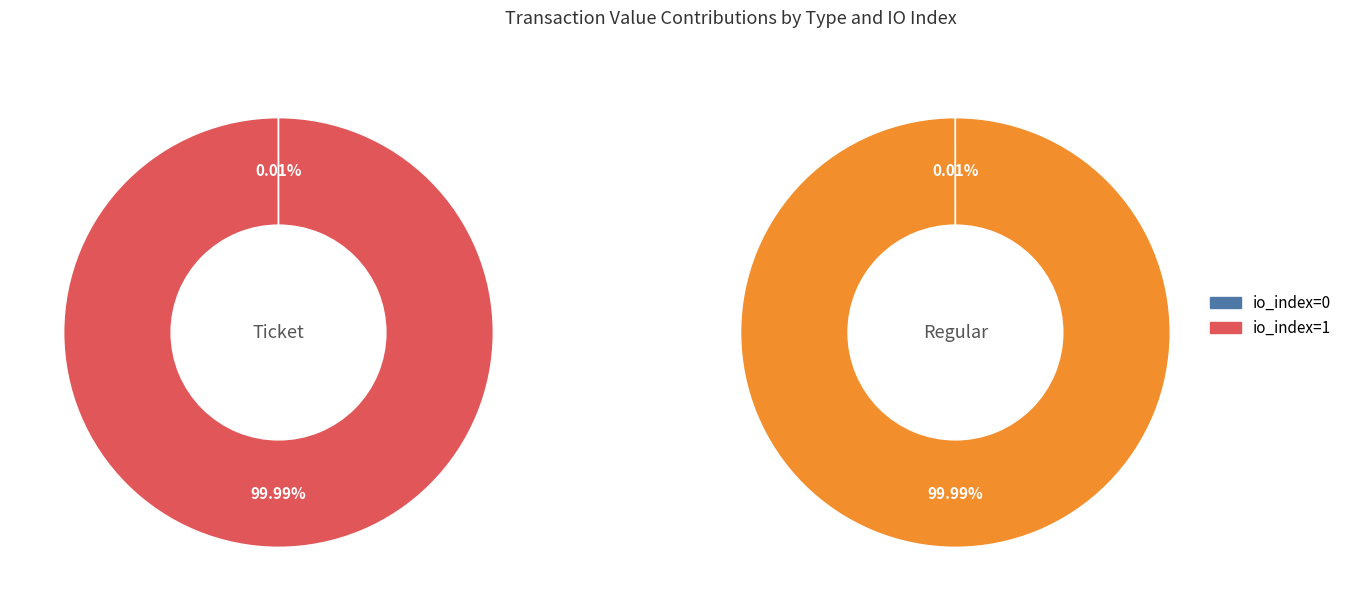

Which slice is the largest?

io_index=1